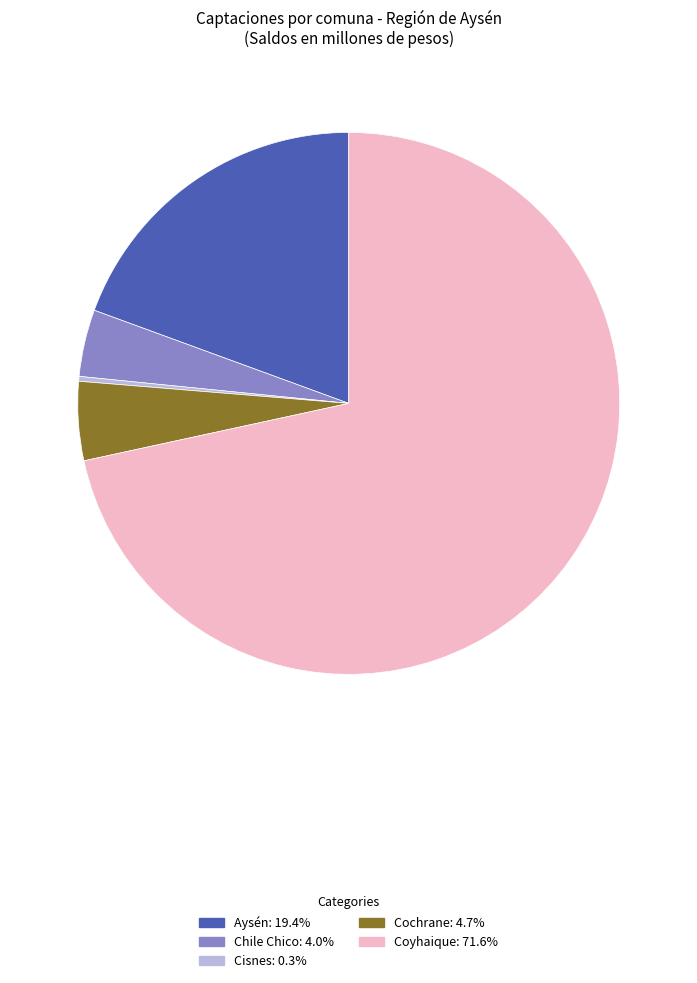

Does Coyhaique represent more than half of the total?

Yes